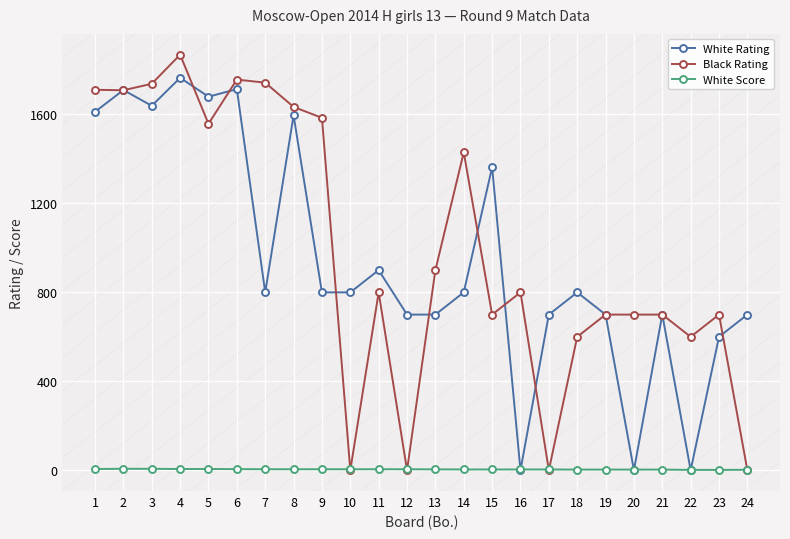

Is it true that White Score equals 3.5 at 15?

True